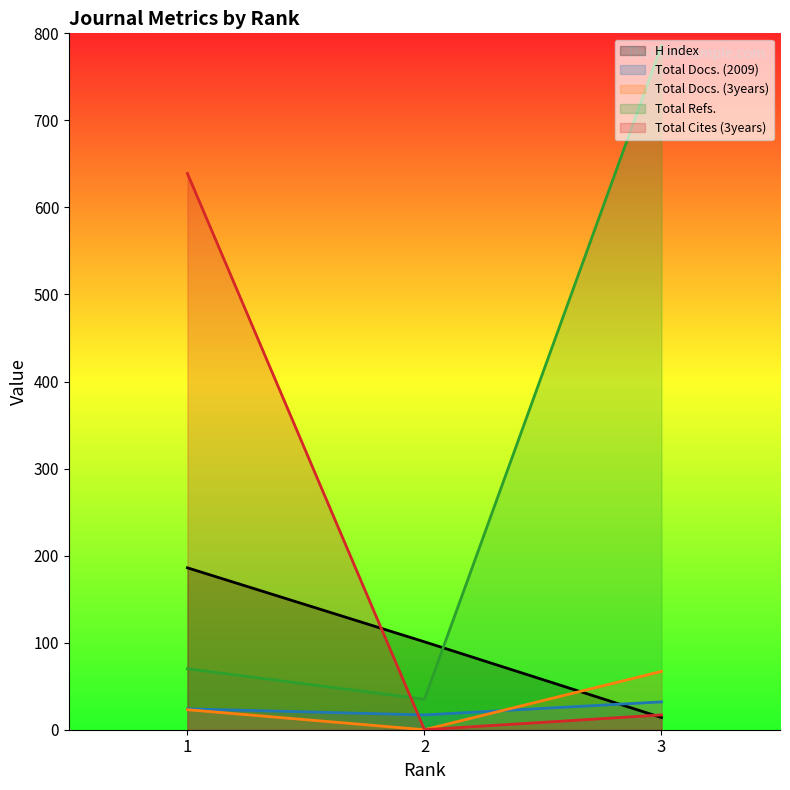

Reading left to right, what are all the values shown in this chart?

H index: 1=186	2=101	3=14
Total Docs. (2009): 1=24	2=17	3=32
Total Docs. (3years): 1=23	2=0	3=67
Total Refs.: 1=70	2=35	3=786
Total Cites (3years): 1=639	2=0	3=17